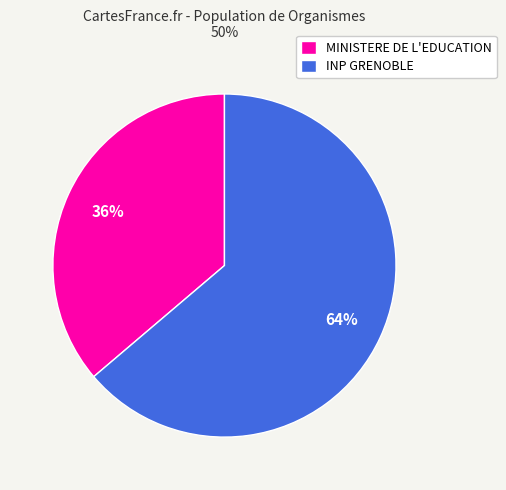

Is the sum of INP GRENOBLE and MINISTERE DE L'EDUCATION greater than half?

Yes